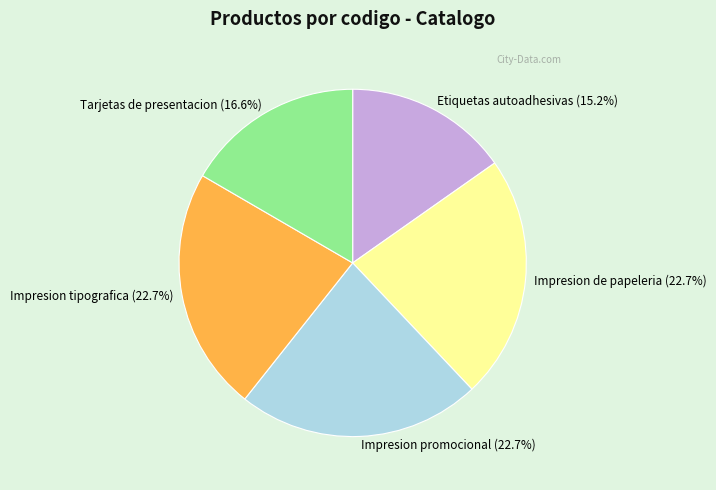

True or false: Tarjetas de presentacion accounts for 6% of the total.

False